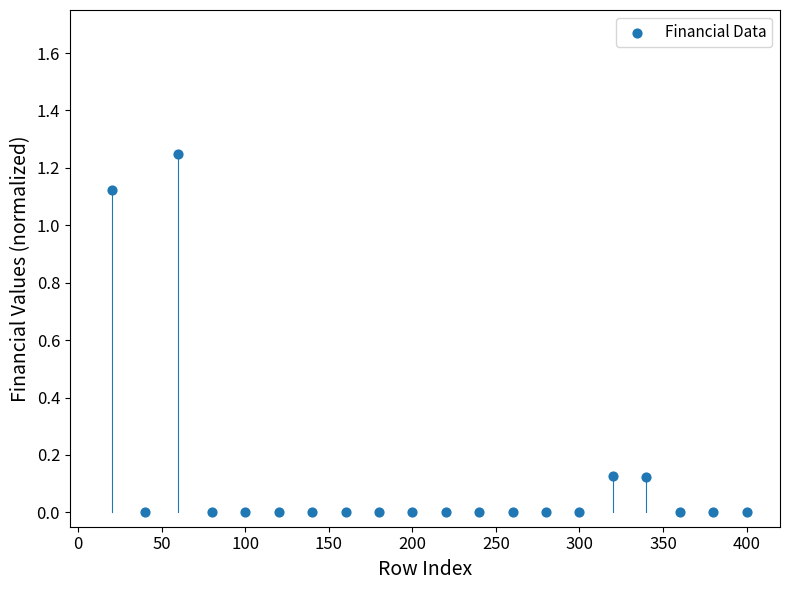

What is the range of X values (max minus min)?

380.0